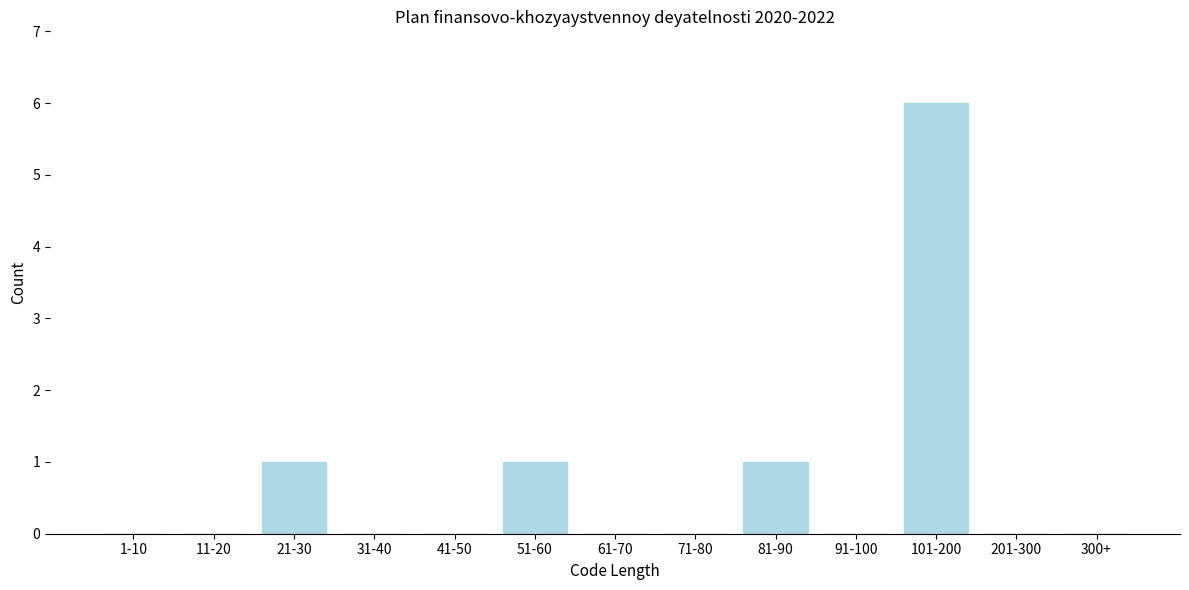

Reading right to left, extract all data points from this chart.

300+=0	201-300=0	101-200=6	91-100=0	81-90=1	71-80=0	61-70=0	51-60=1	41-50=0	31-40=0	21-30=1	11-20=0	1-10=0